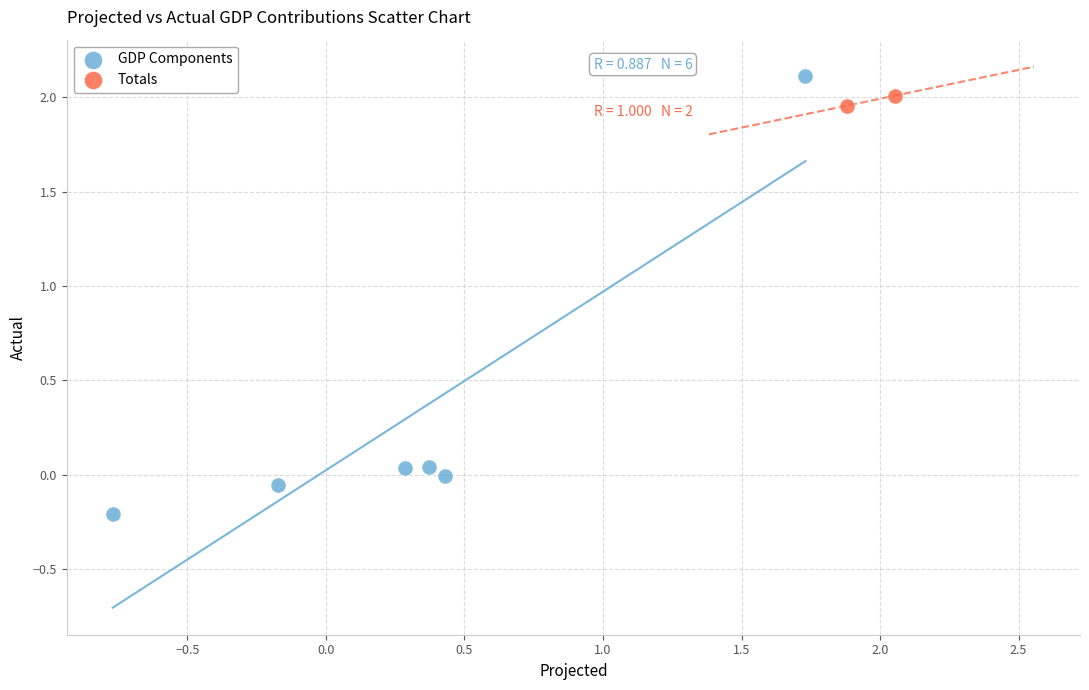

Which series reaches the minimum Y coordinate?

GDP Components